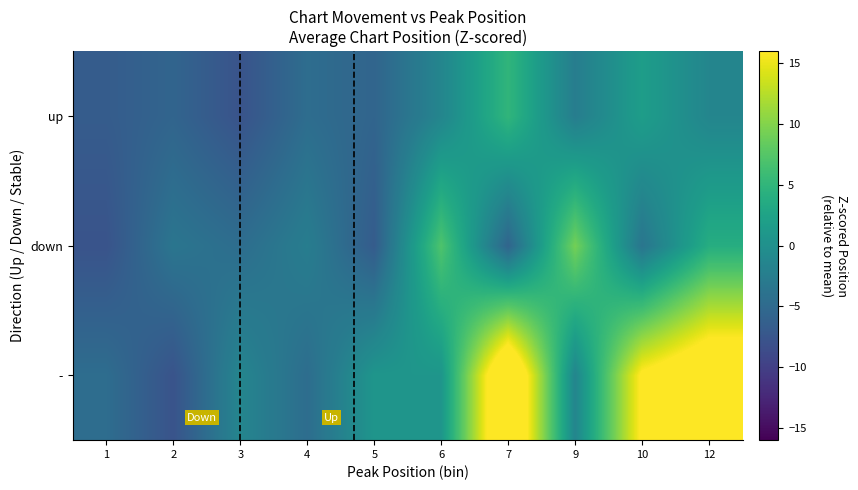

Rank the series at 12 from highest to lowest value.

-, down, up